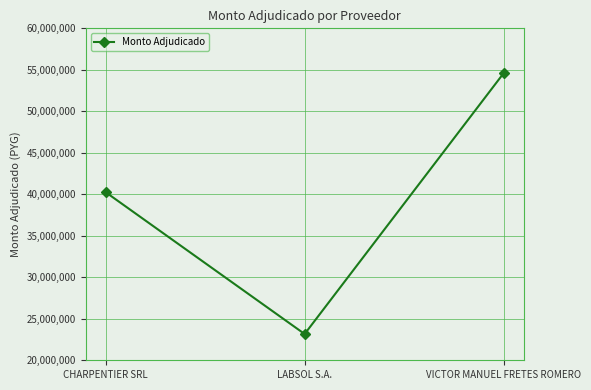

True or false: the data shows 40260000 at CHARPENTIER SRL.

True